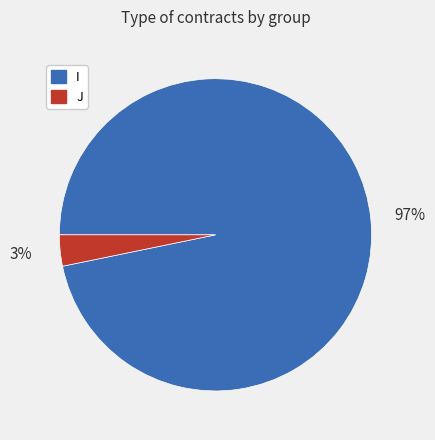

Rank the categories by value from lowest to highest.

J, I